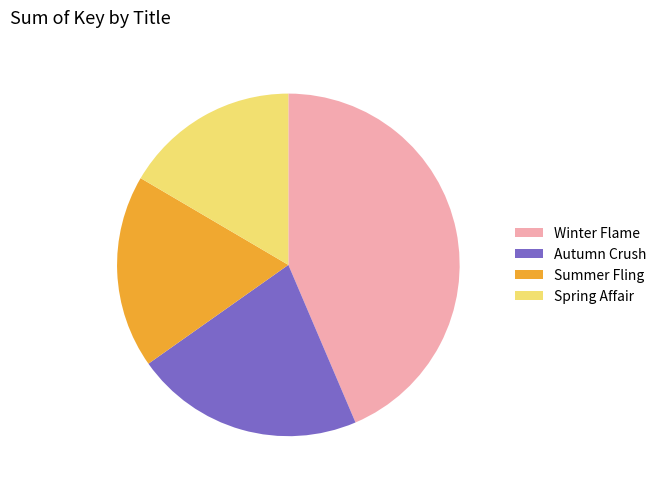

How many slices are in this pie chart?

4